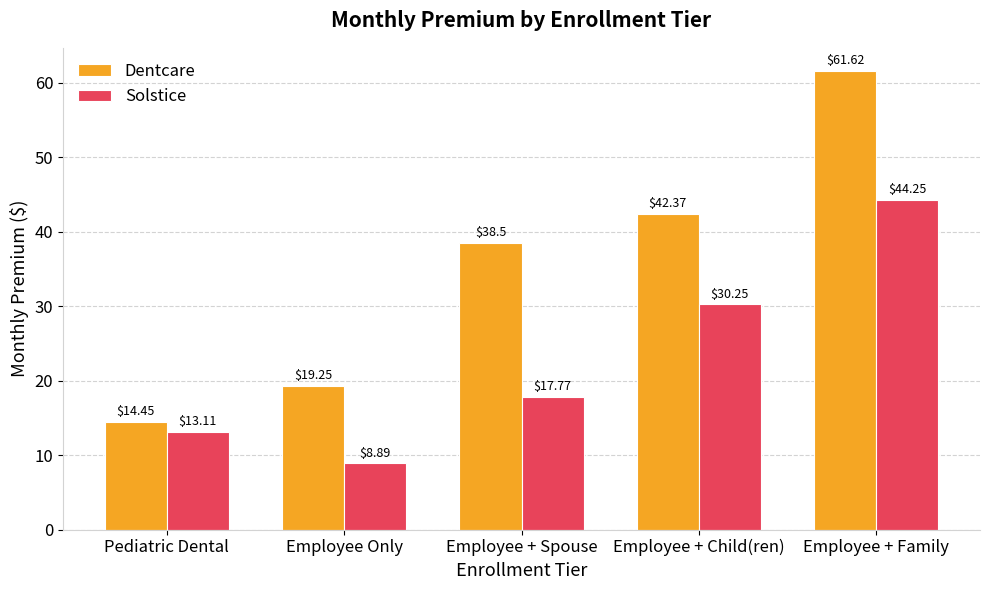

Does the chart contain any negative values?

No